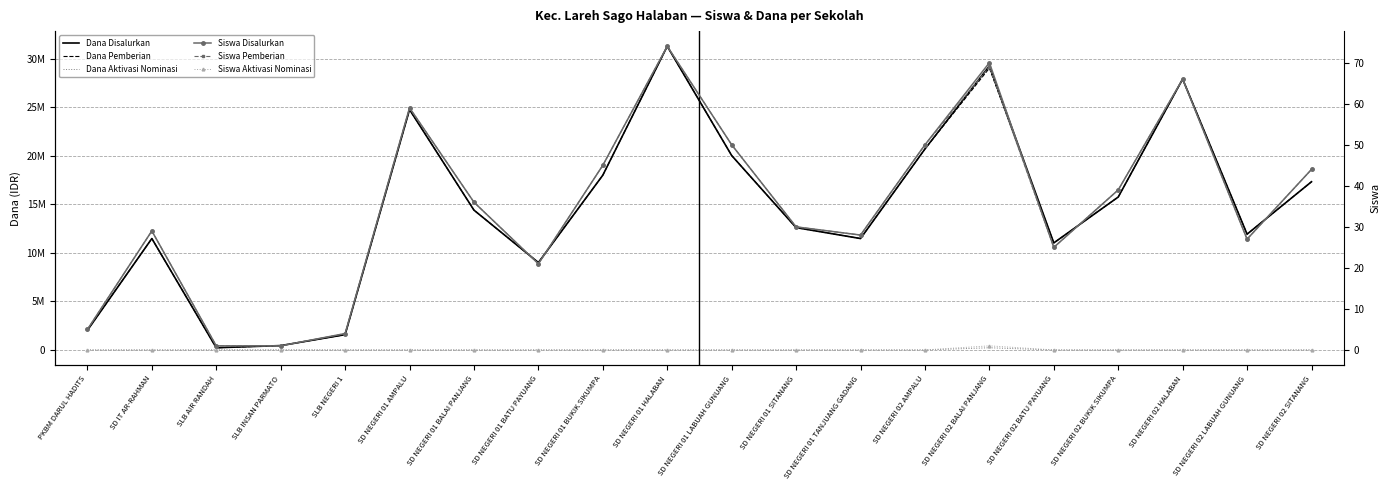

What is the value of the Siswa Disalurkan point at the 10th from the left?

74